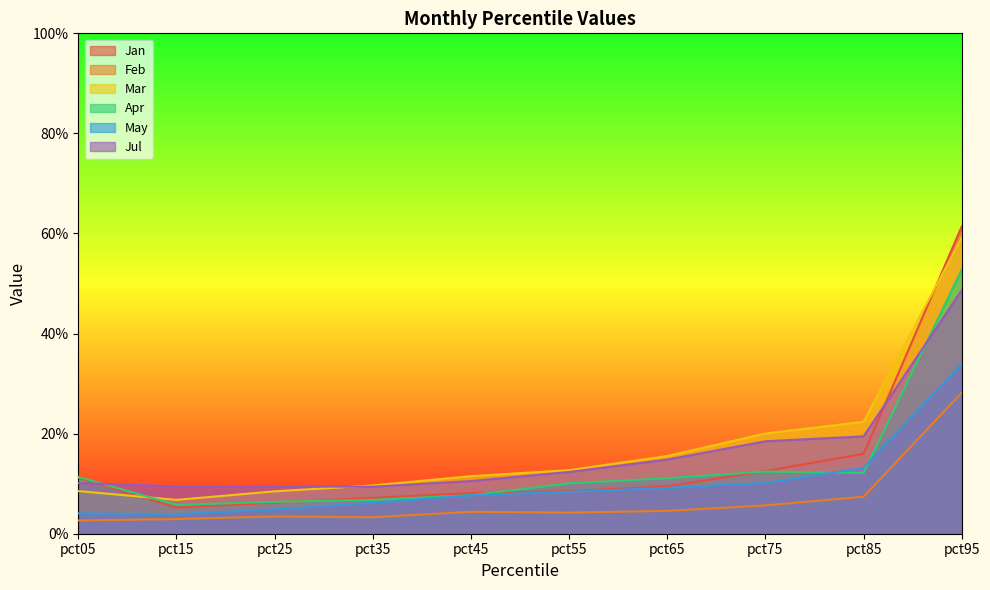

What is the total value across all series at pct55?

0.6